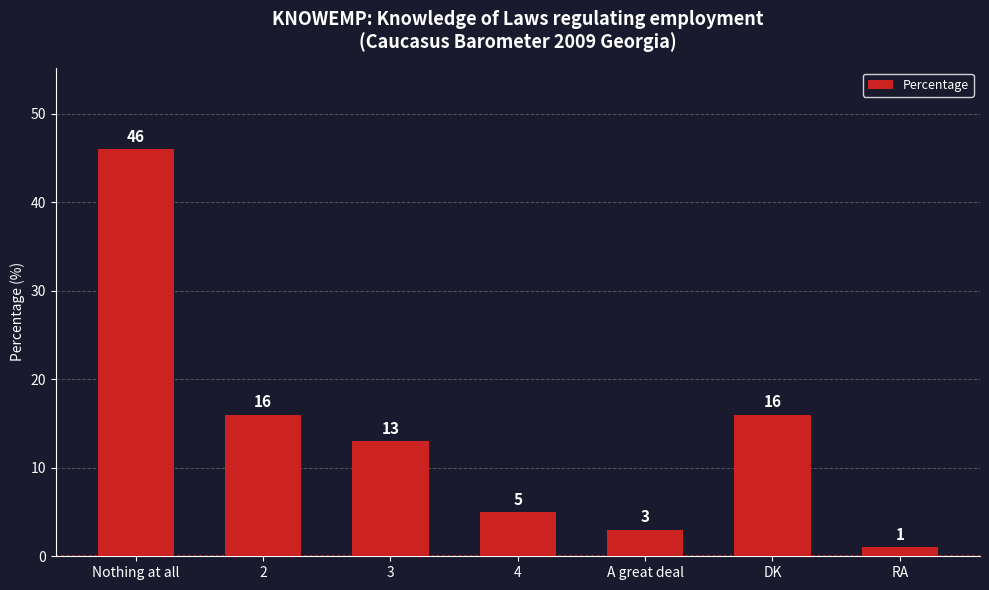

Are the bars horizontal?

No